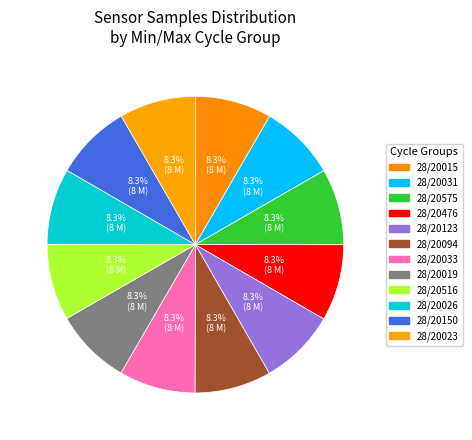

Is 28/20015 the majority of the pie?

No